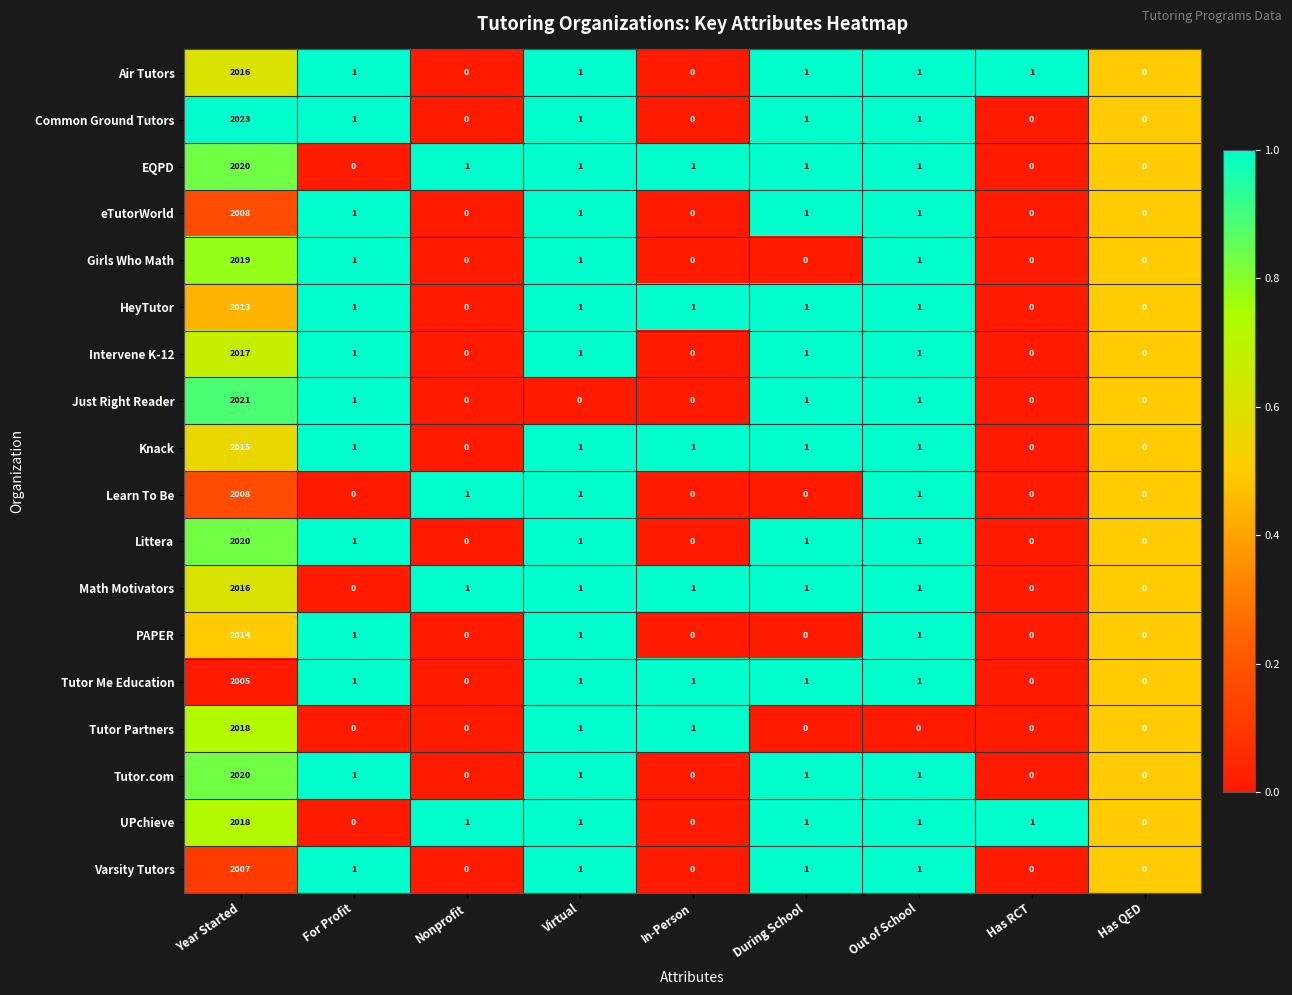

Which series has the largest range (max minus min)?

Common Ground Tutors